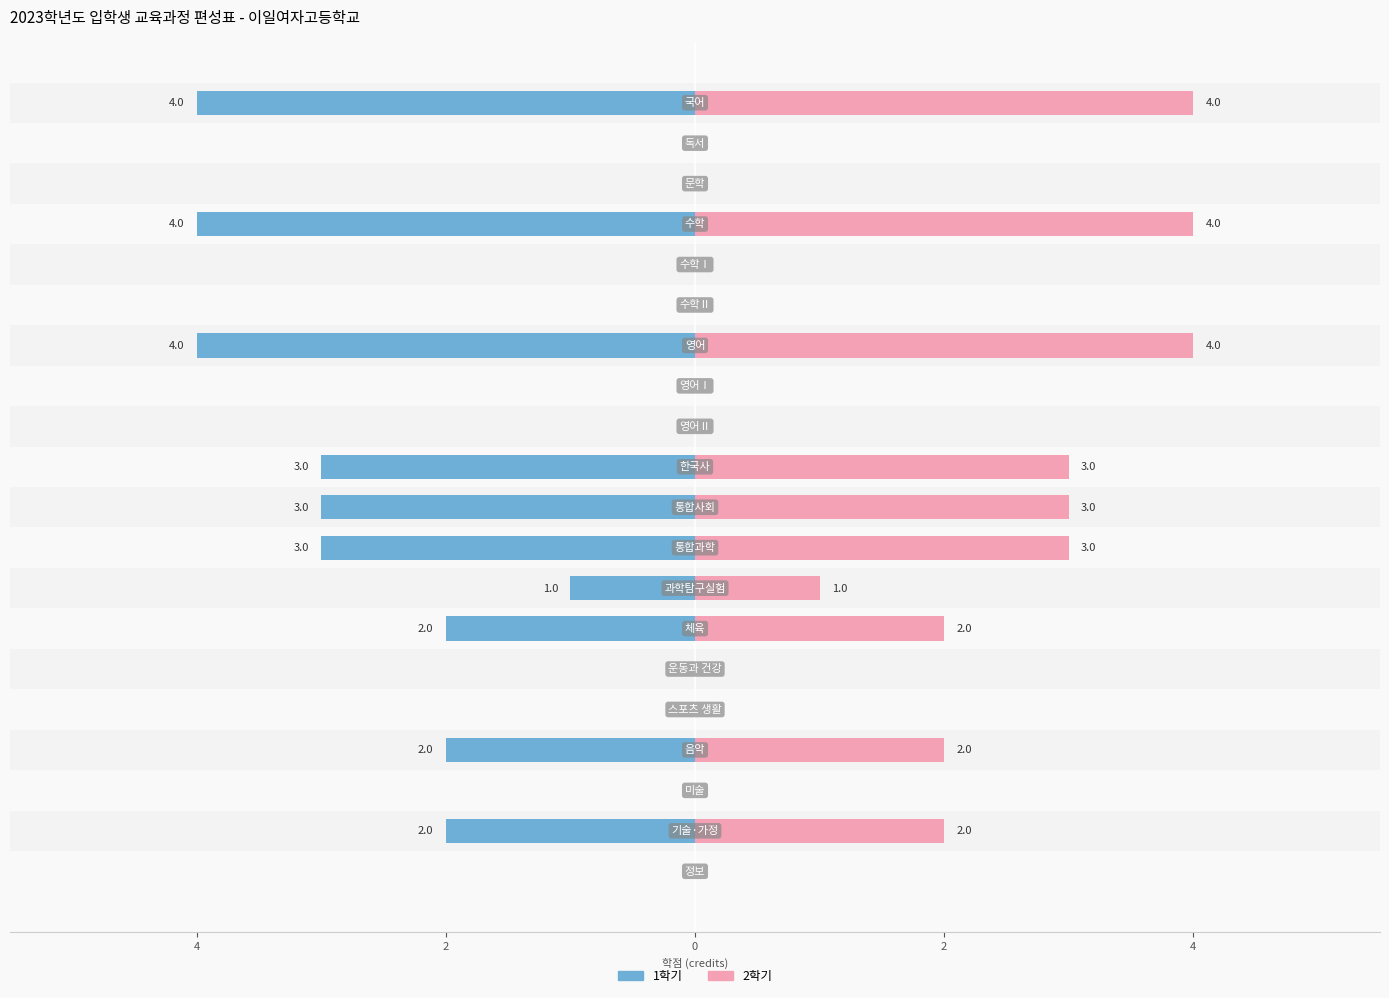

Where is 1학기 nearest to the value -2?

13